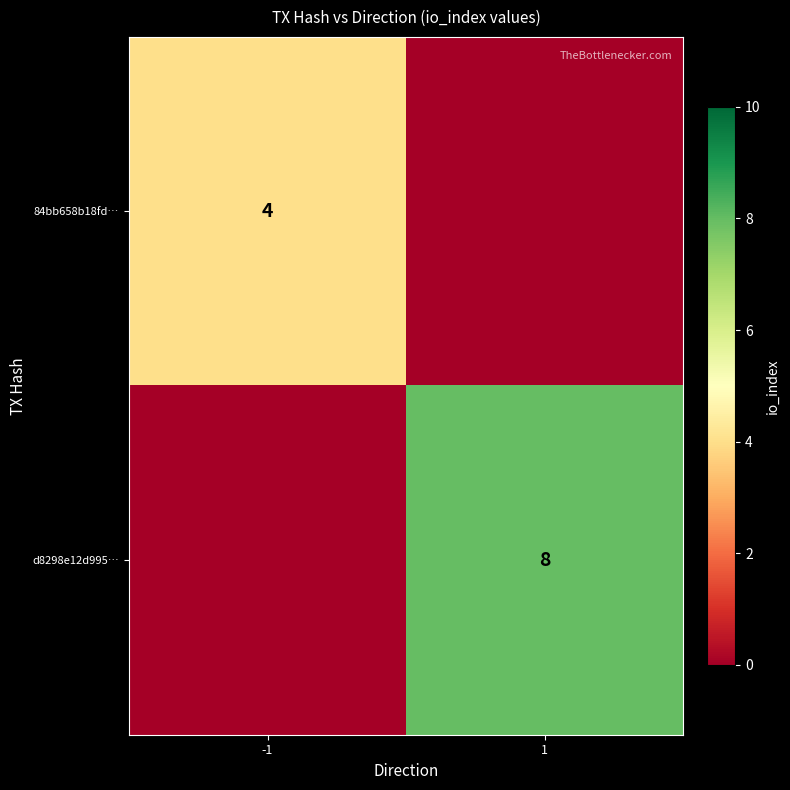

The value of 84bb658b18fd… at -1 is 4. True or false?

True